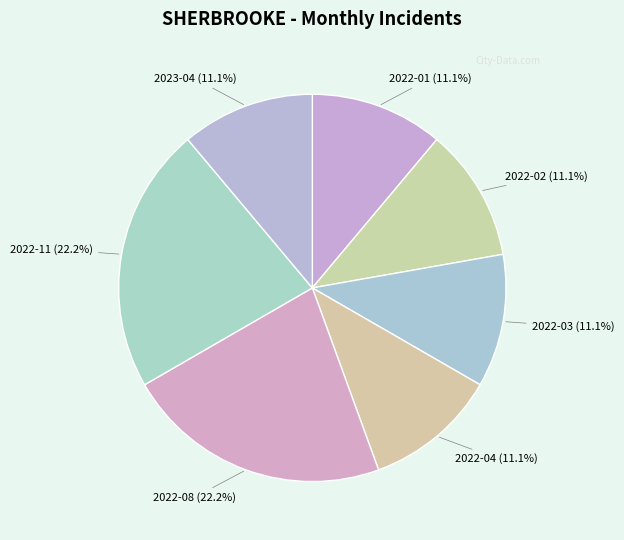

Approximately how many times larger is the value at 2022-01 compared to 2022-11?

0.5